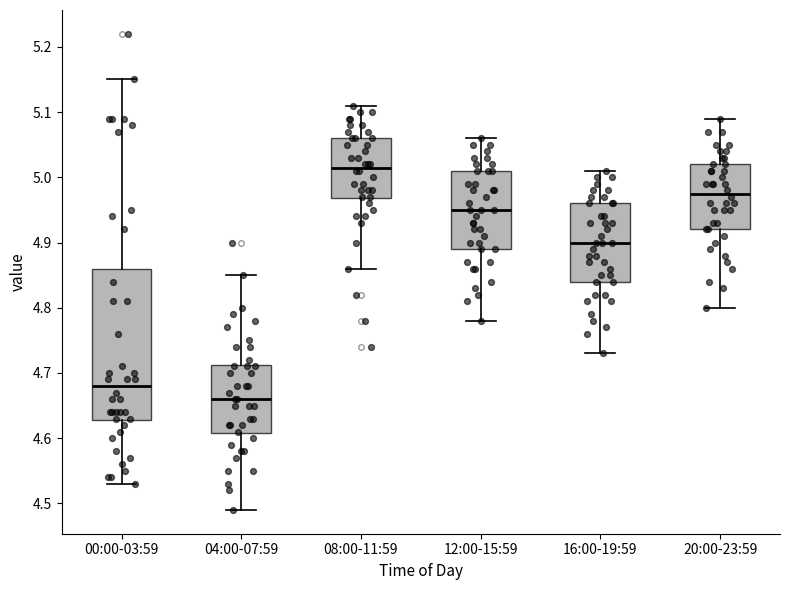

Where does the median line of the box for 04:00-07:59 sit on the y-axis? The values are not printed on the chart, so give them approximately, as read against the axis.

4.66